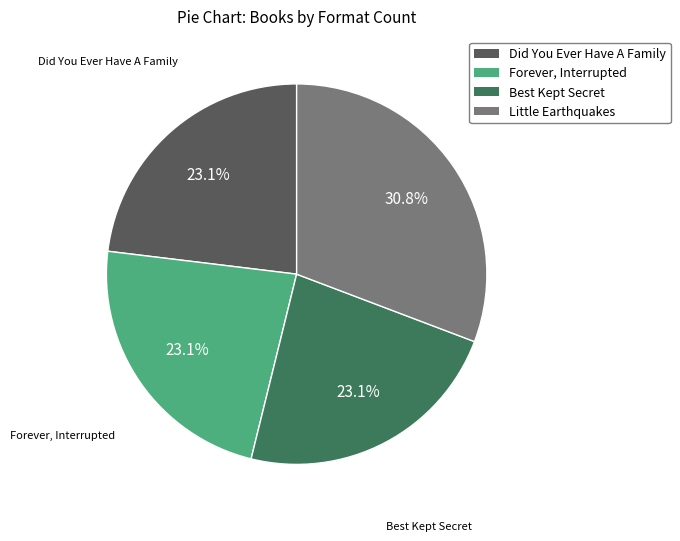

What is the total percentage of Little Earthquakes and Best Kept Secret?

53.8%